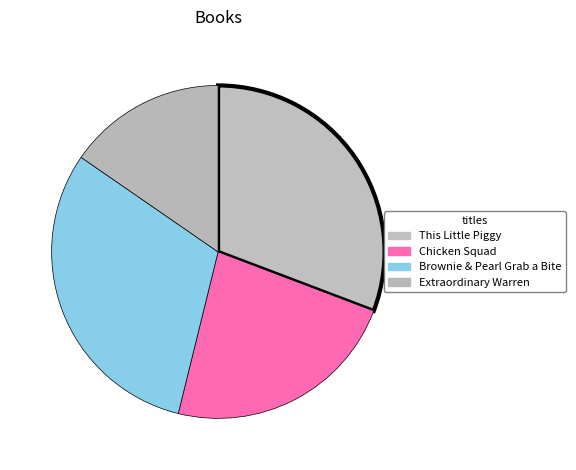

To the nearest percent, what percentage of the pie is Brownie & Pearl Grab a Bite?

31%